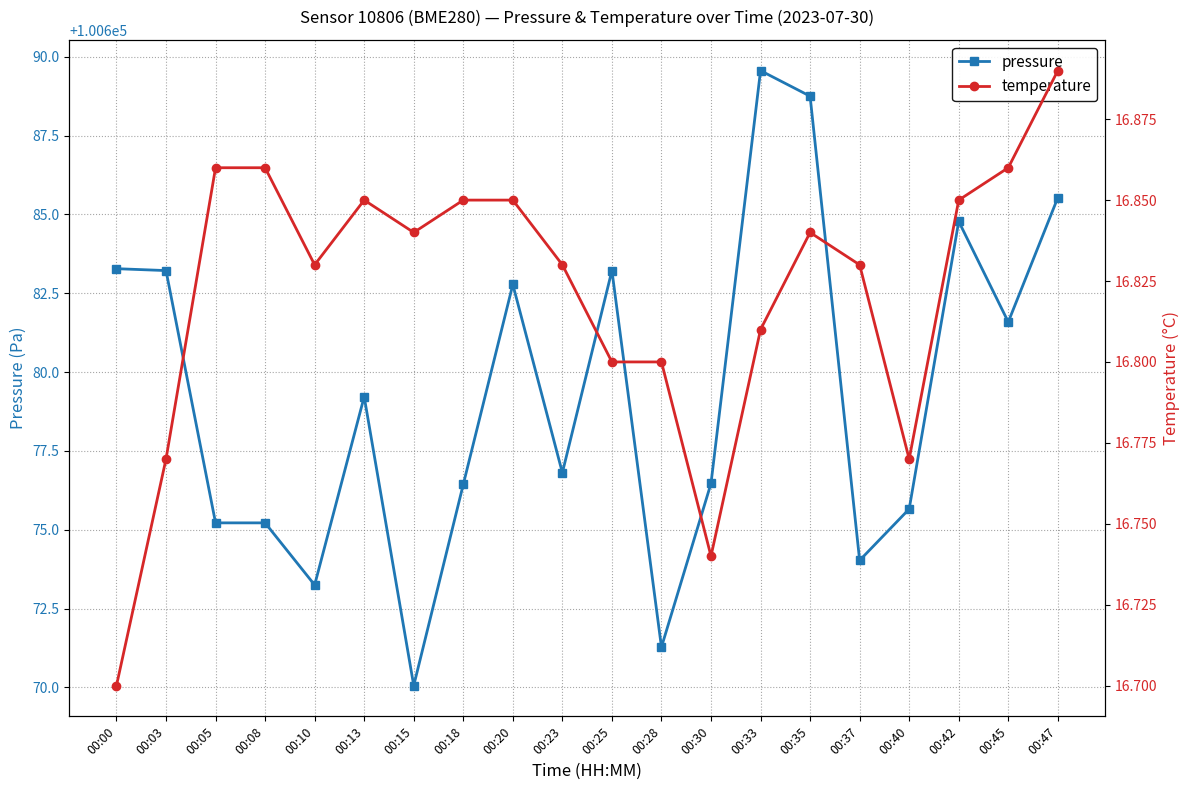

Which has a higher value, 00:18 or 00:15?

00:18